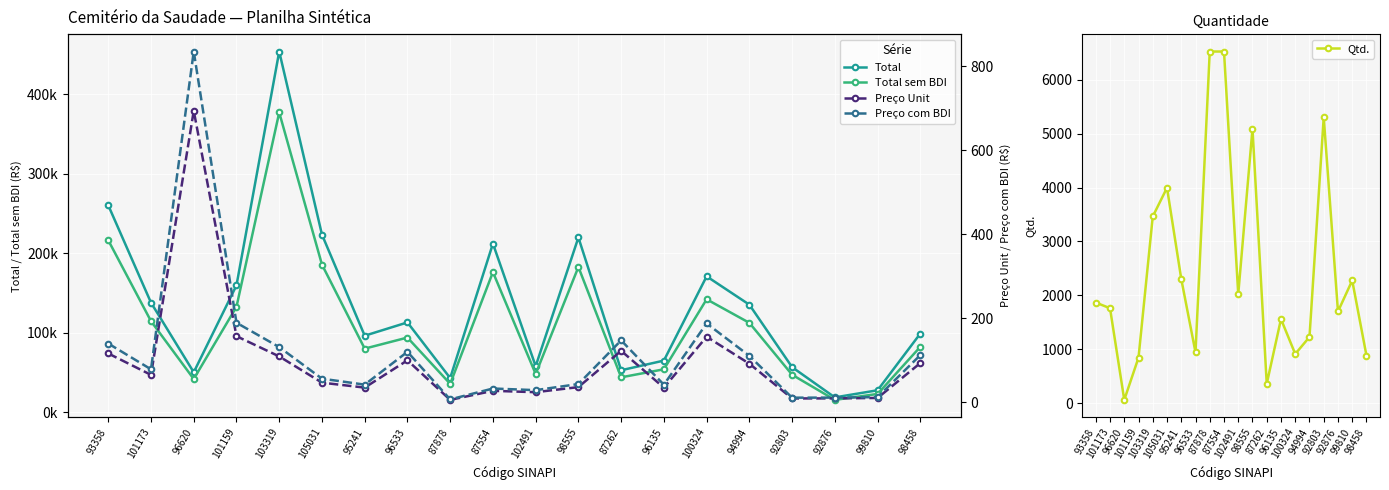

At which category does the chart reach its minimum across all series?

87878